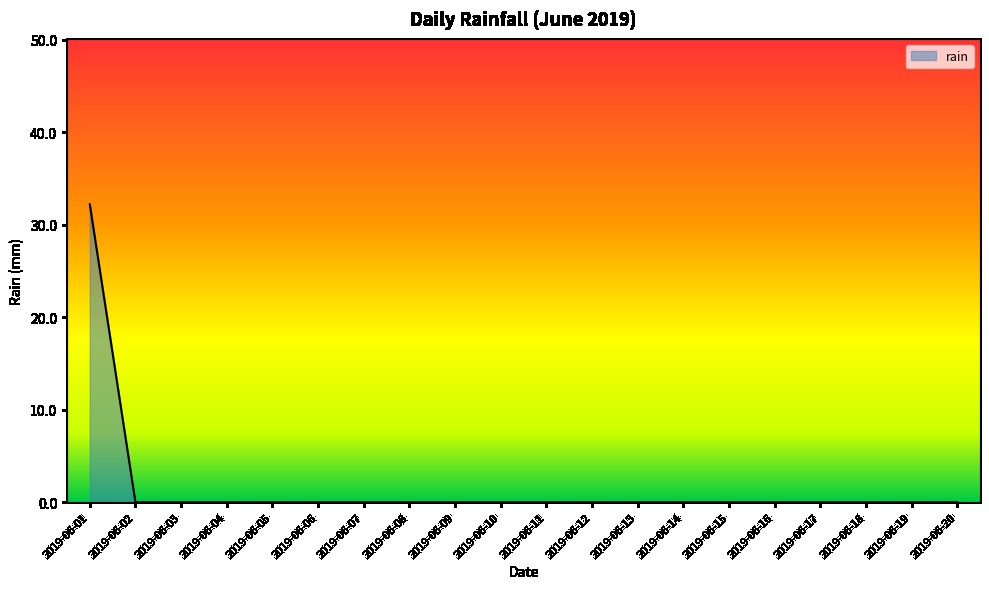

What is the greatest value displayed?

32.2